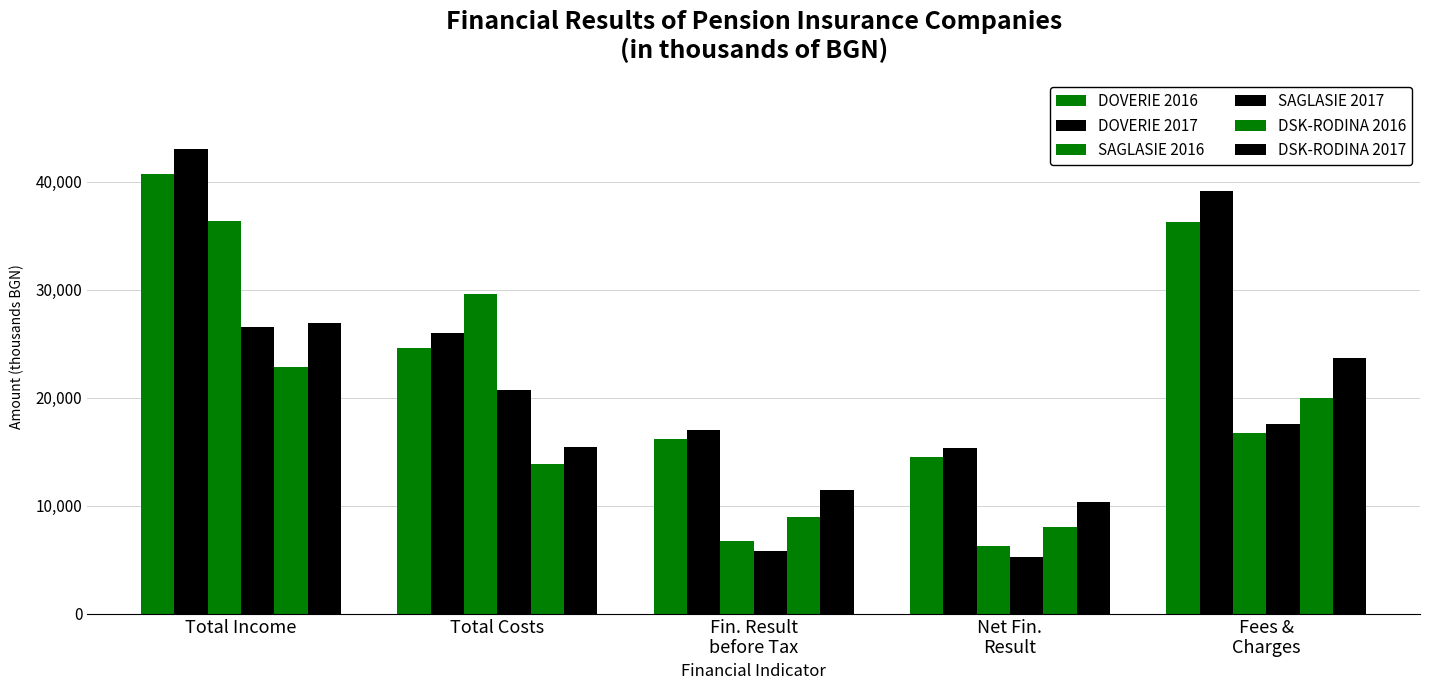

How many bars are there in total?

30